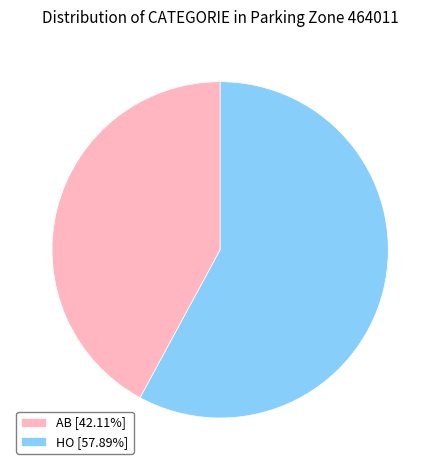

How many slices are in this pie chart?

2